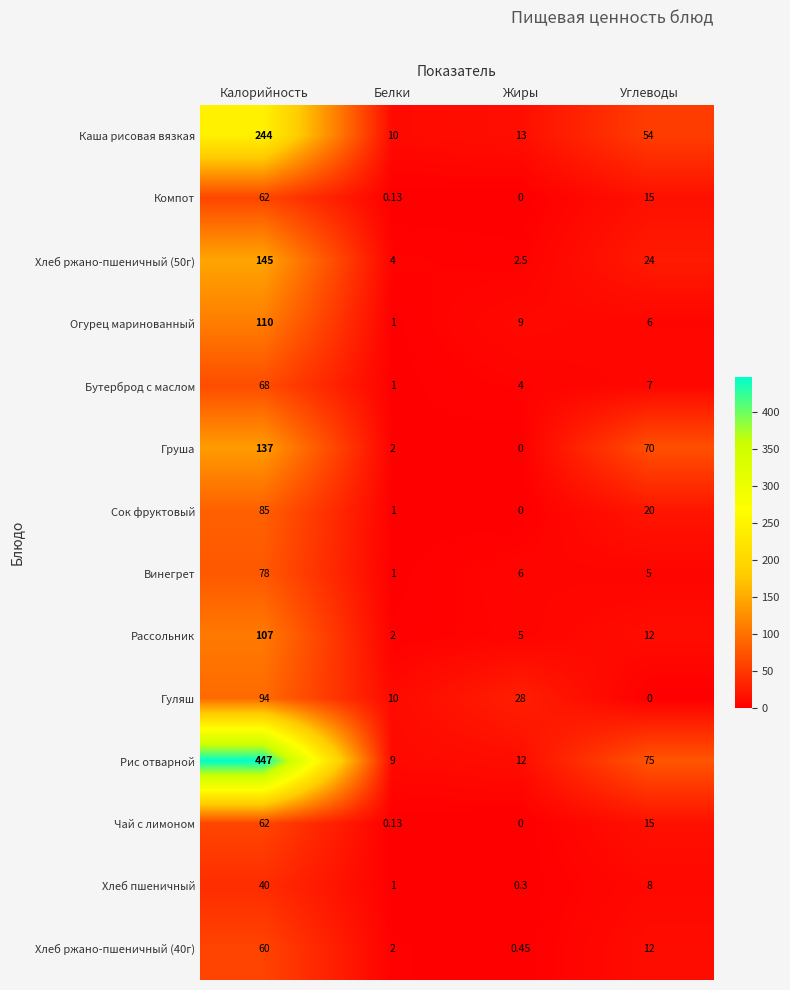

Which category has the highest value across all series?

Калорийность